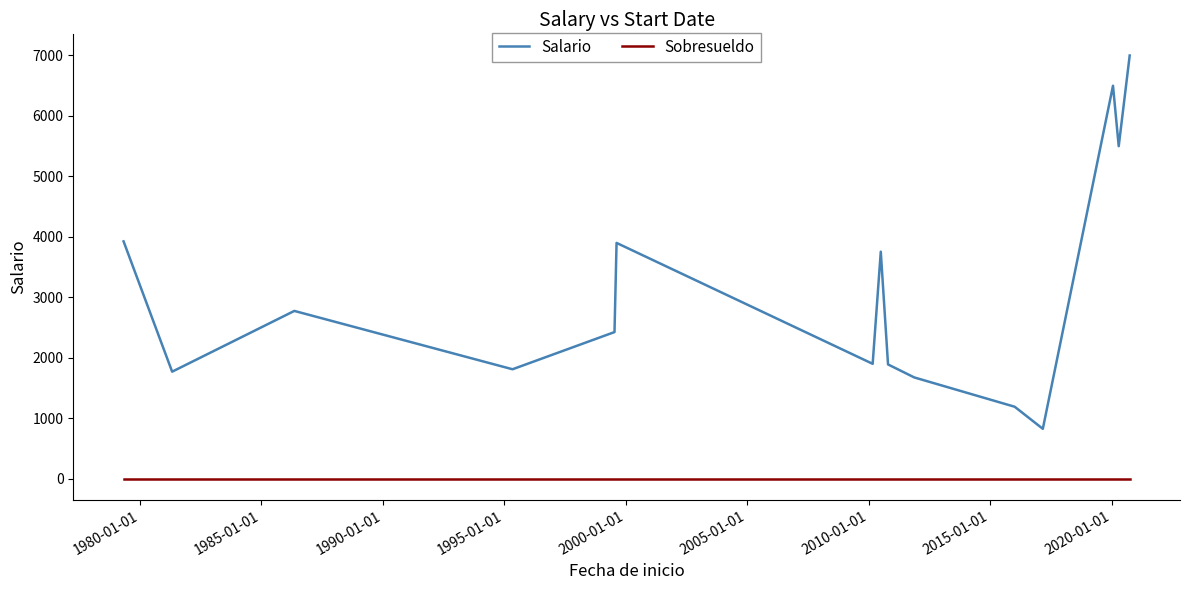

True or false: Salario and Sobresueldo cross at least once.

False